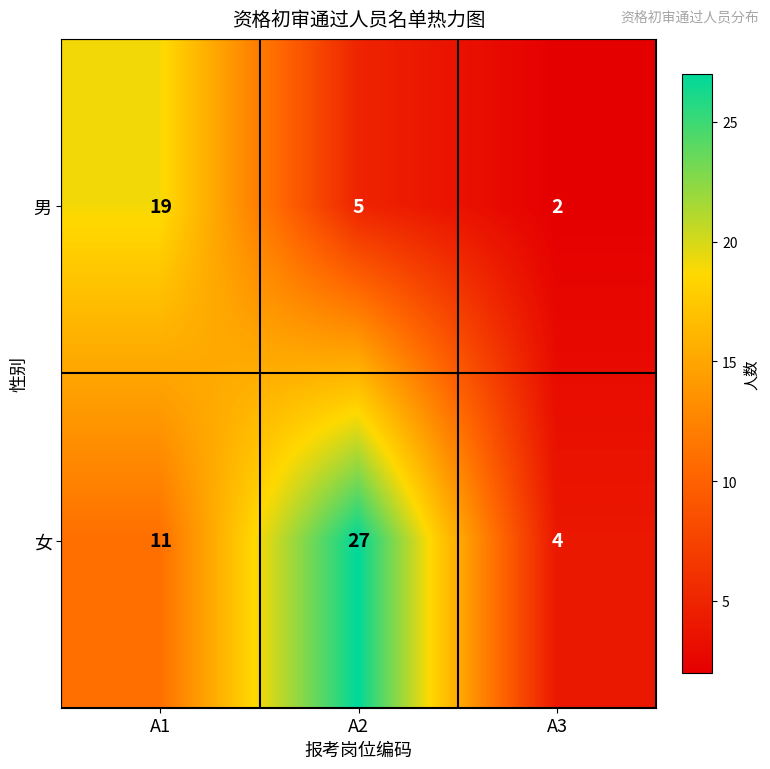

Which series changed the most between A2 and A3?

女